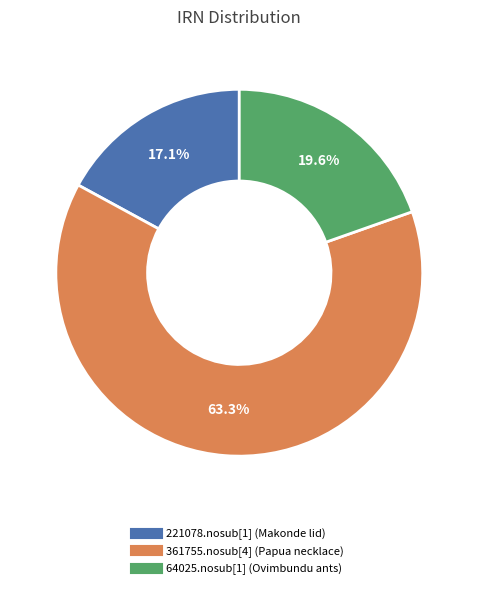

Rank the categories by value from highest to lowest.

361755.nosub[4] (Papua necklace), 64025.nosub[1] (Ovimbundu ants), 221078.nosub[1] (Makonde lid)